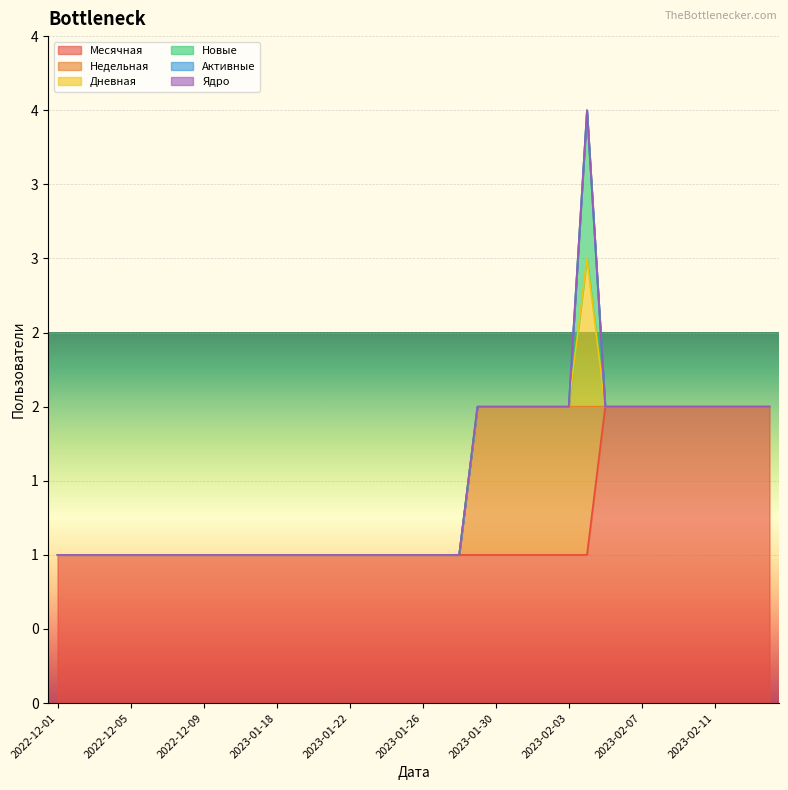

How many categories are shown in the chart?

40